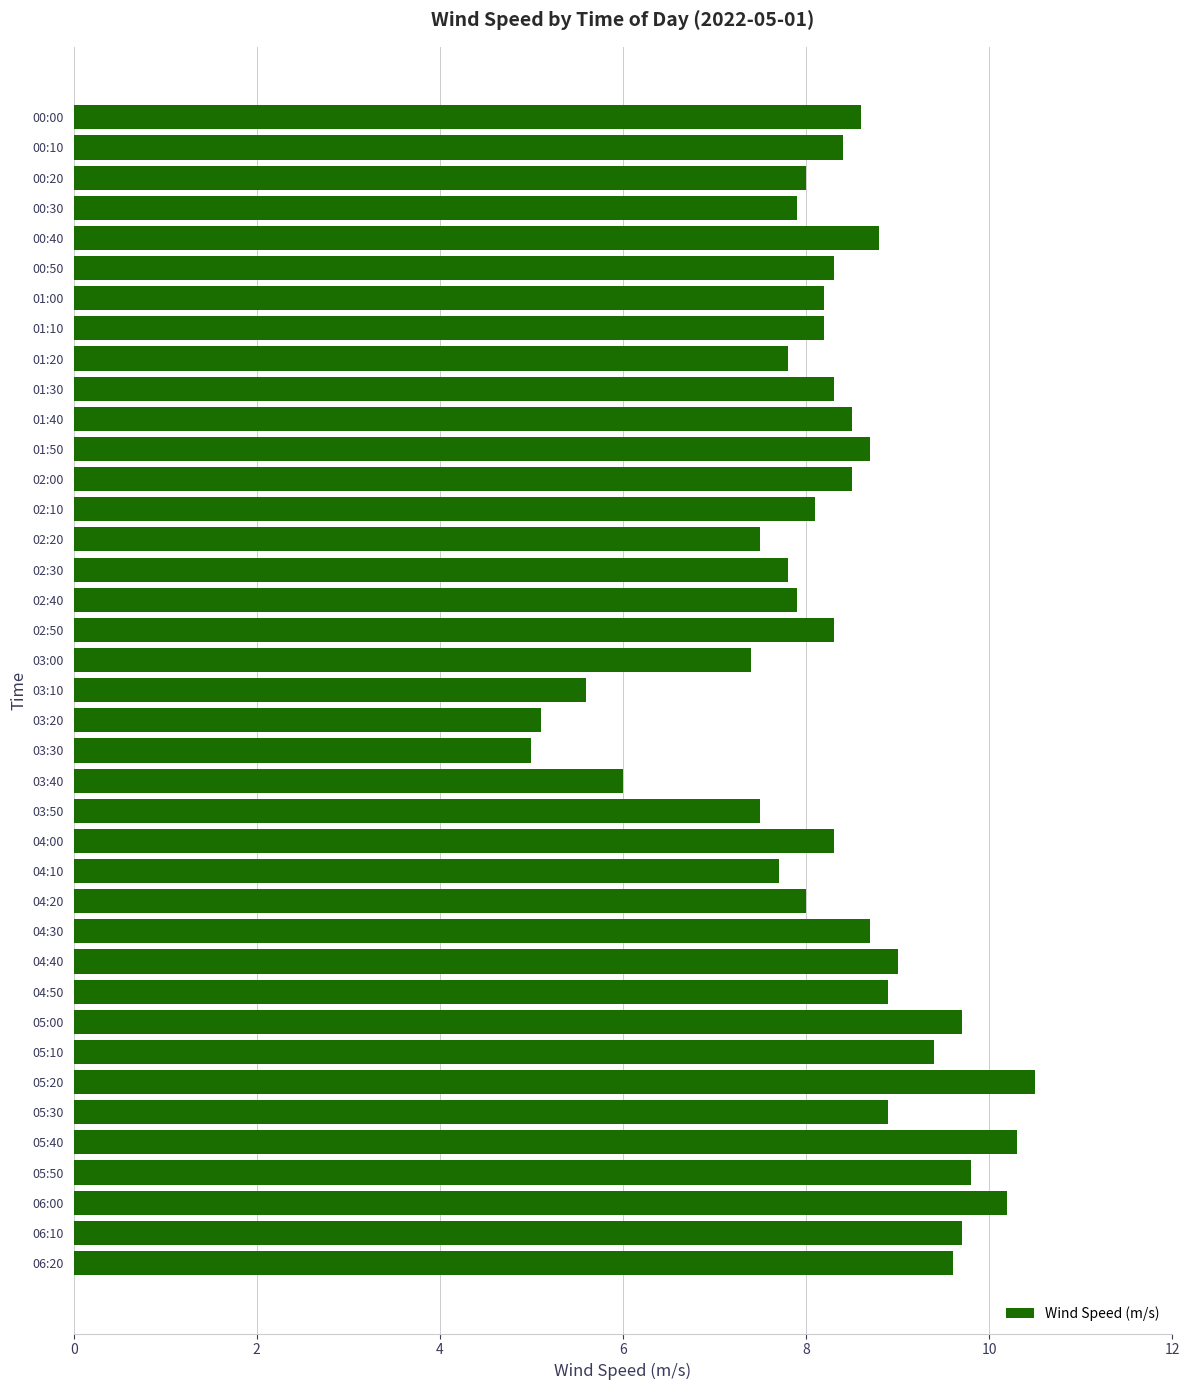

What is the maximum value shown in the chart?

10.5